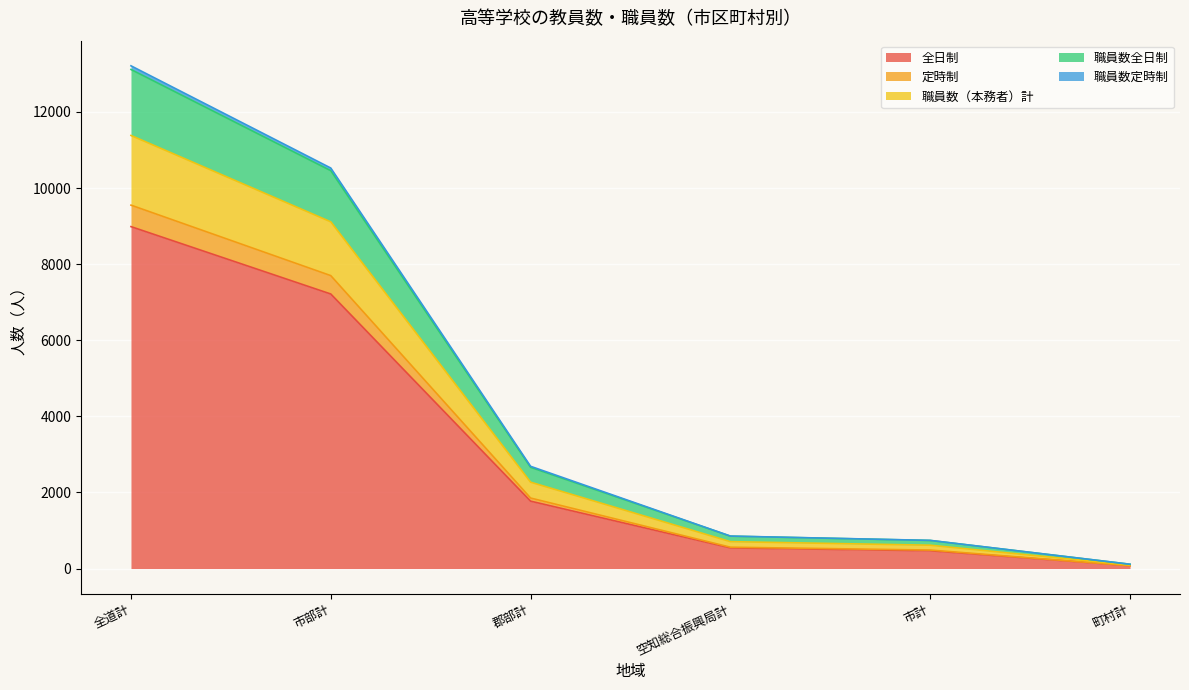

True or false: 定時制 and 職員数（本務者）計 intersect in this chart.

False